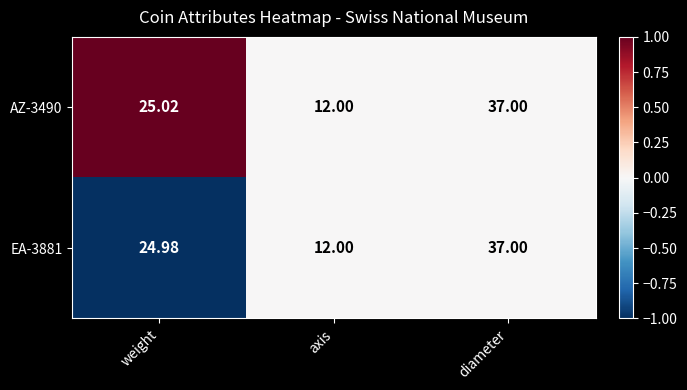

Rank the categories by AZ-3490 value from highest to lowest.

diameter, weight, axis